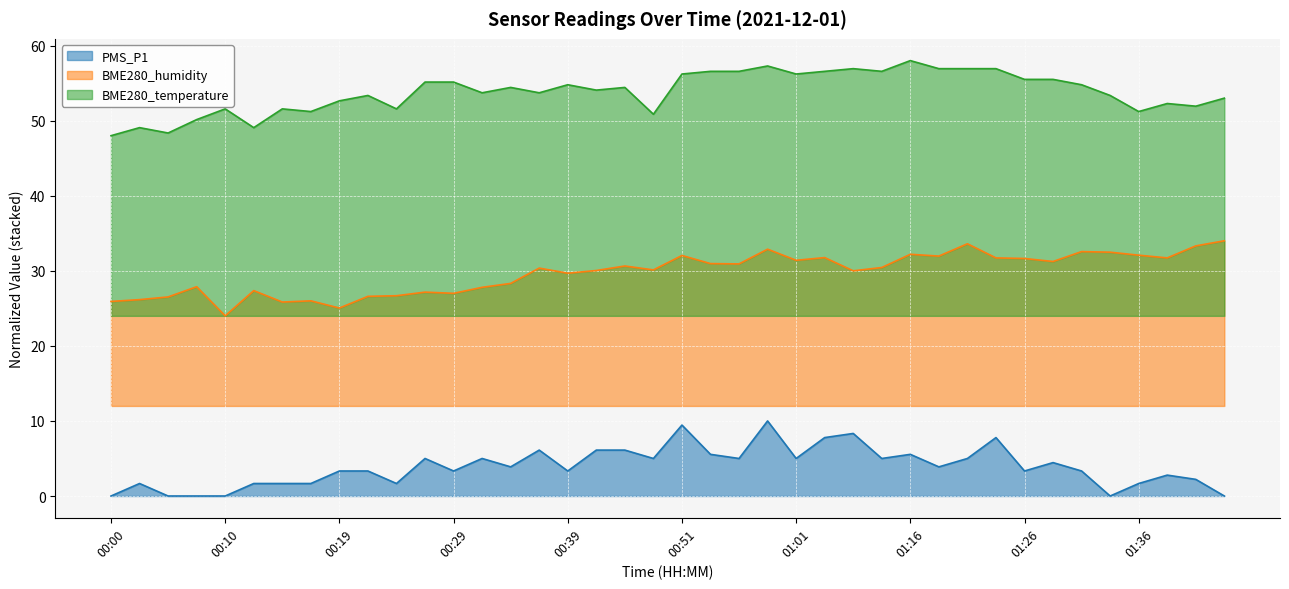

How many lines are shown in the chart?

3